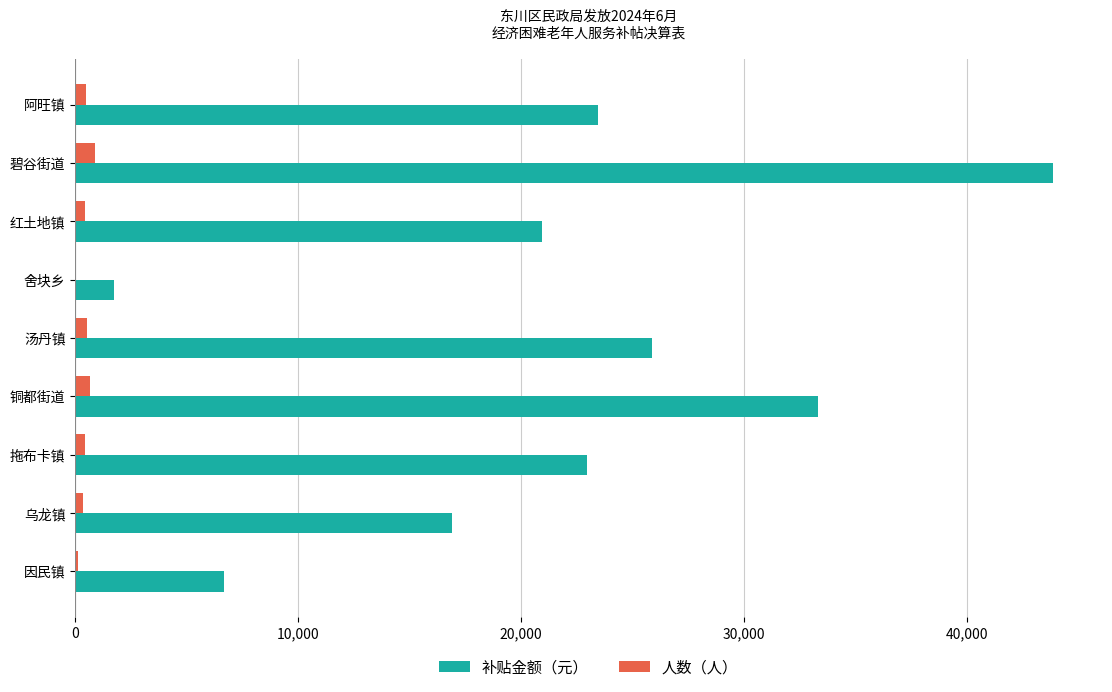

The 补贴金额（元） series shows 22950 at 拖布卡镇. True or false?

True